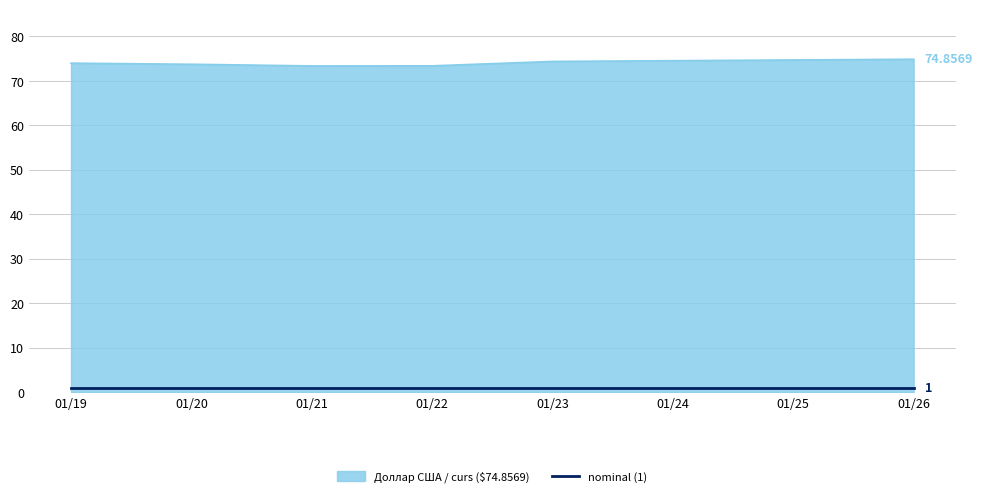

Rank the series by their maximum value, from lowest to highest.

nominal (1), Доллар США / curs ($74.8569)